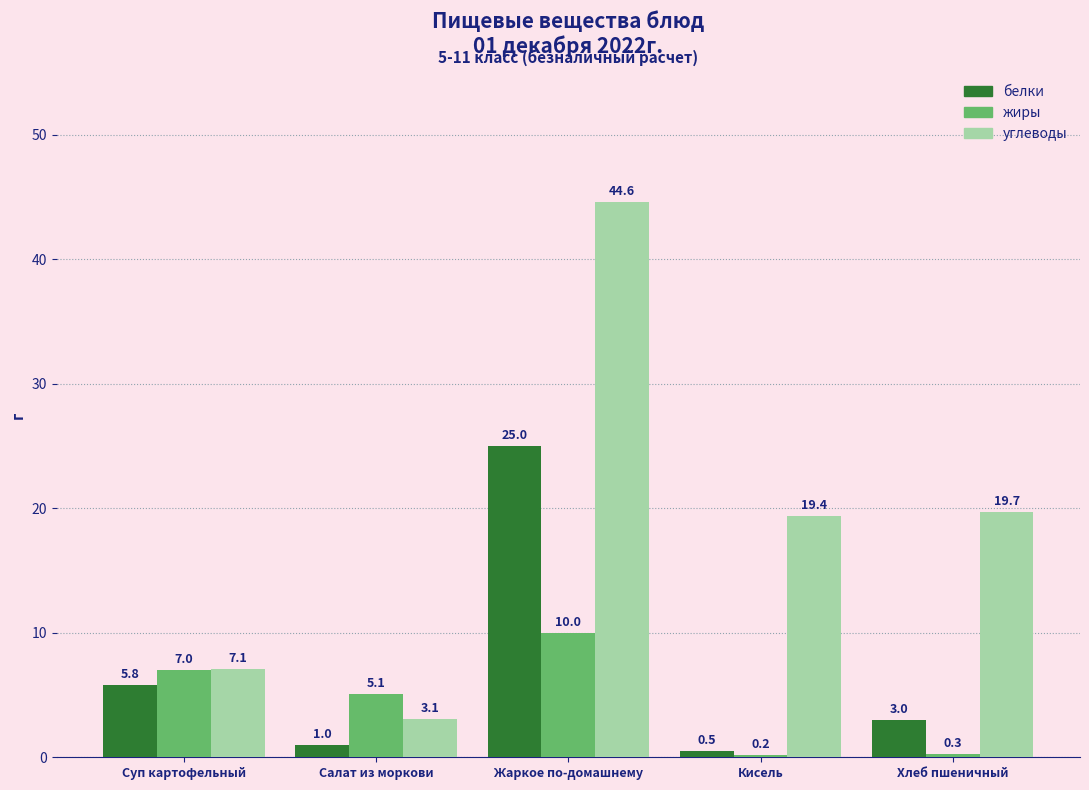

Reading left to right, extract all data points from this chart.

белки: Суп картофельный=5.8	Салат из моркови=1.0	Жаркое по-домашнему=25.0	Кисель=0.5	Хлеб пшеничный=3.0
жиры: Суп картофельный=7.0	Салат из моркови=5.1	Жаркое по-домашнему=10.0	Кисель=0.2	Хлеб пшеничный=0.3
углеводы: Суп картофельный=7.1	Салат из моркови=3.1	Жаркое по-домашнему=44.6	Кисель=19.4	Хлеб пшеничный=19.7